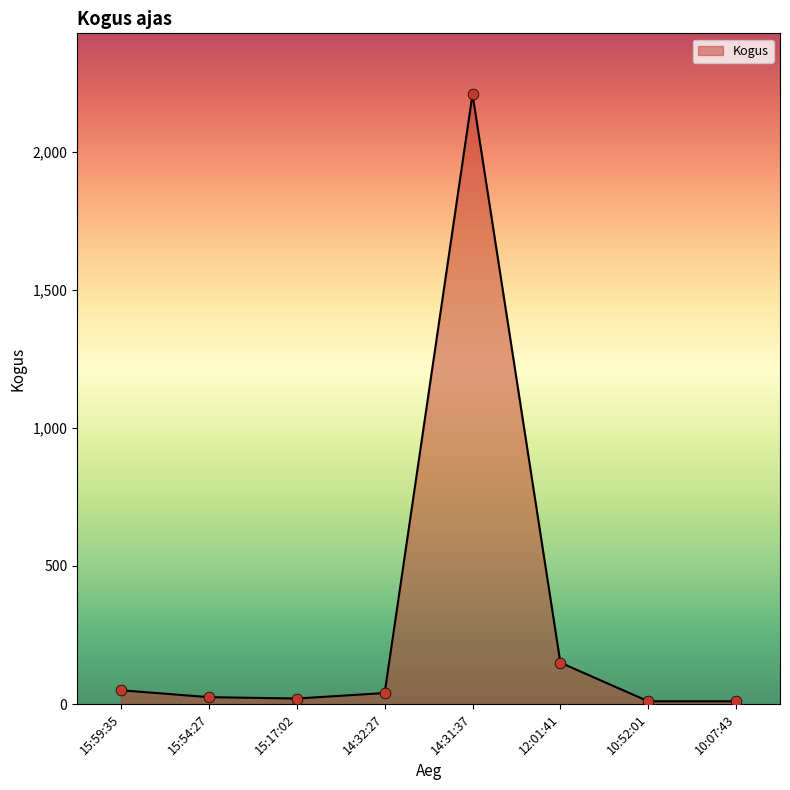

What is the change in value from 15:59:35 to 14:31:37?

+2158